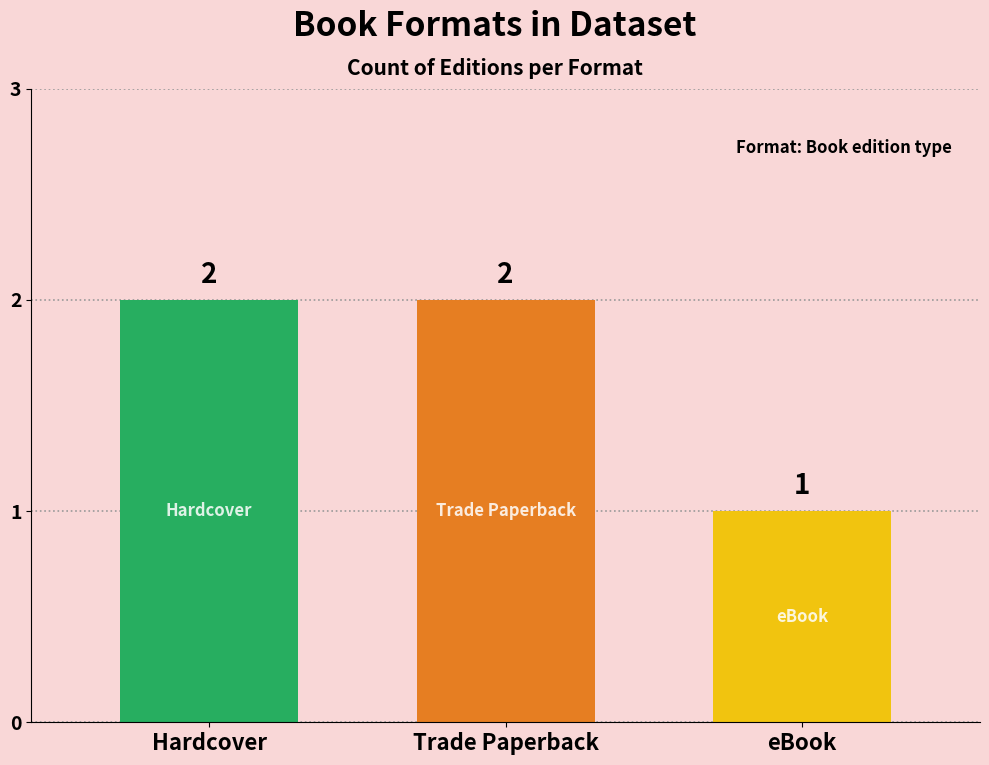

What is the label of the 1st bar from the left?

Hardcover